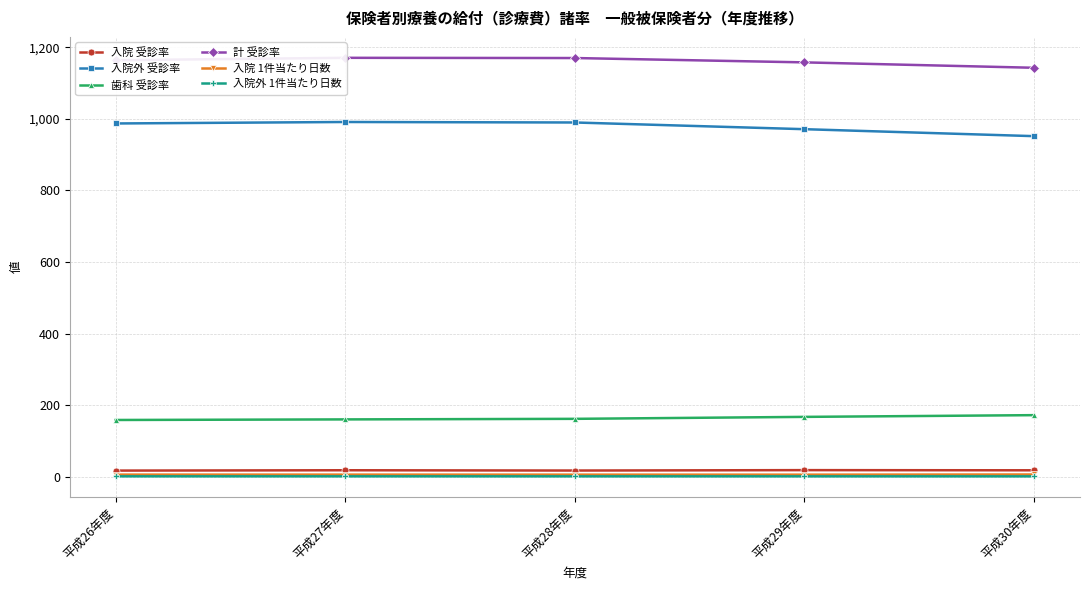

What is the sum of the 入院 受診率 values at 平成29年度 and 平成26年度?

36.6